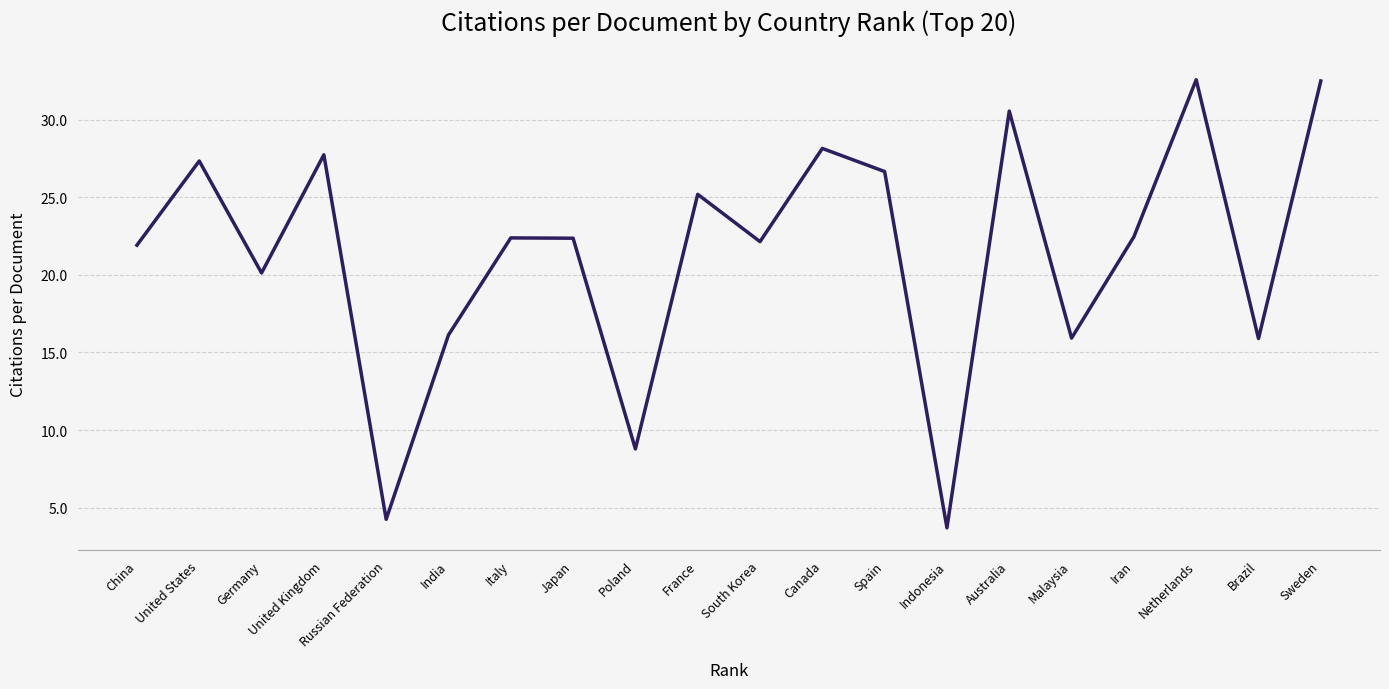

Which has a higher value, Spain or Brazil?

Spain